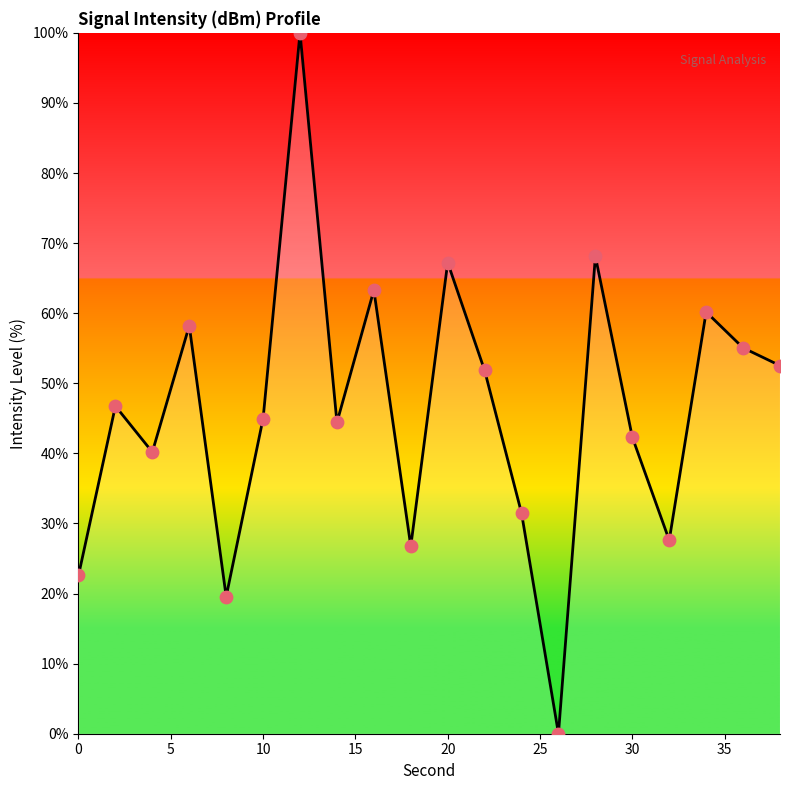

What is the difference between the maximum and minimum values?

100.0